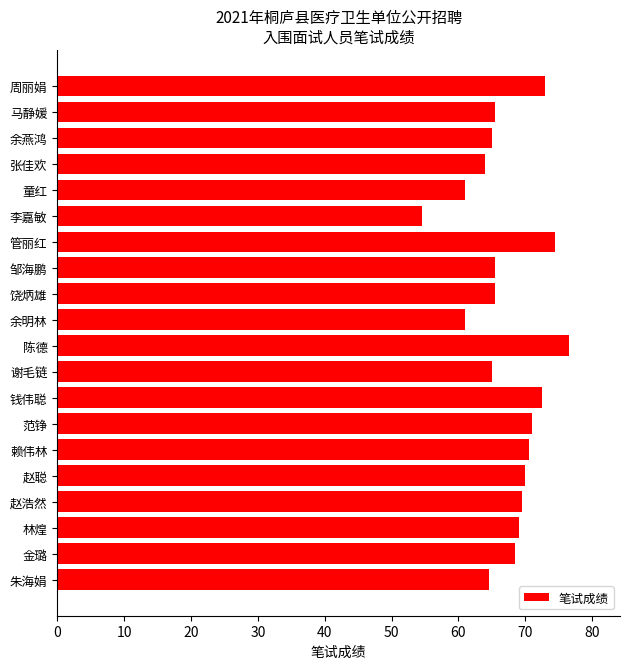

Does the chart contain stacked bars?

No